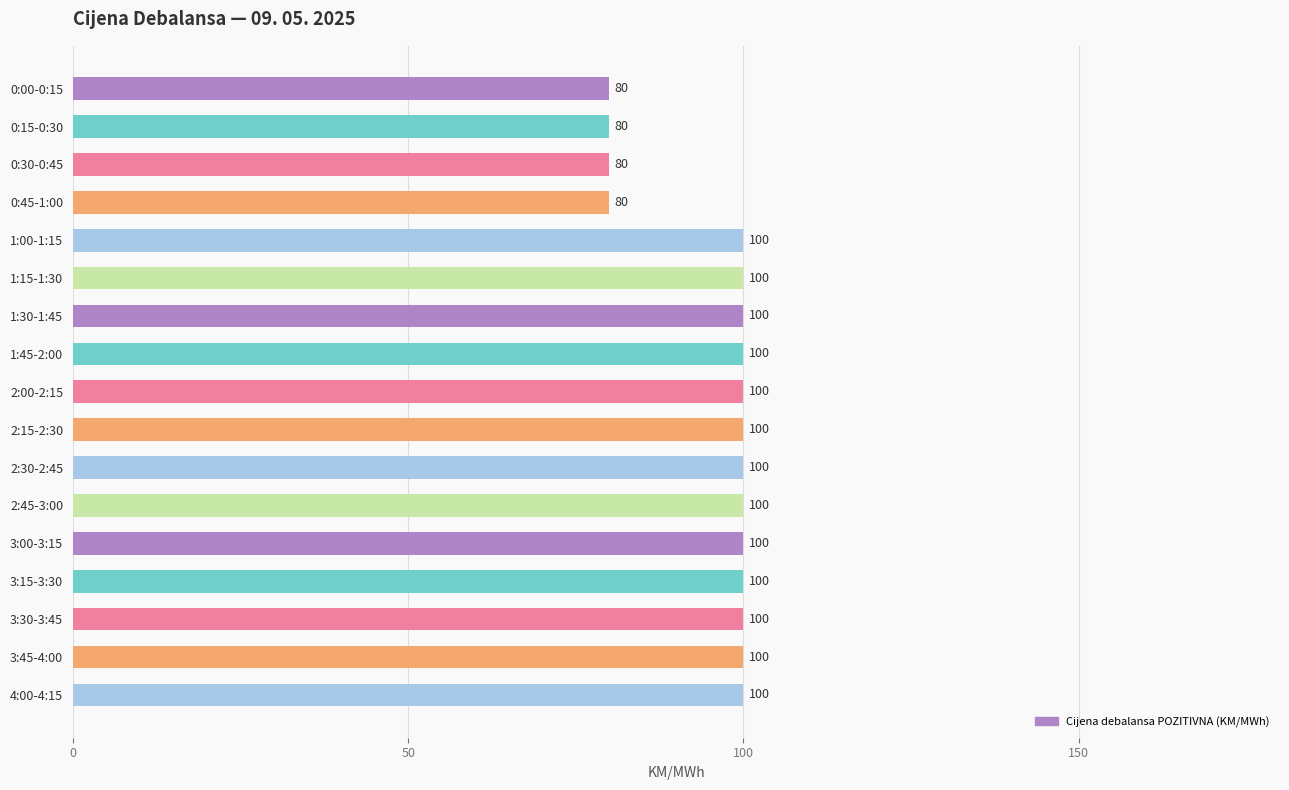

Reading bottom to top, transcribe all the data shown in this chart.

4:00-4:15=100	3:45-4:00=100	3:30-3:45=100	3:15-3:30=100	3:00-3:15=100	2:45-3:00=100	2:30-2:45=100	2:15-2:30=100	2:00-2:15=100	1:45-2:00=100	1:30-1:45=100	1:15-1:30=100	1:00-1:15=100	0:45-1:00=80	0:30-0:45=80	0:15-0:30=80	0:00-0:15=80